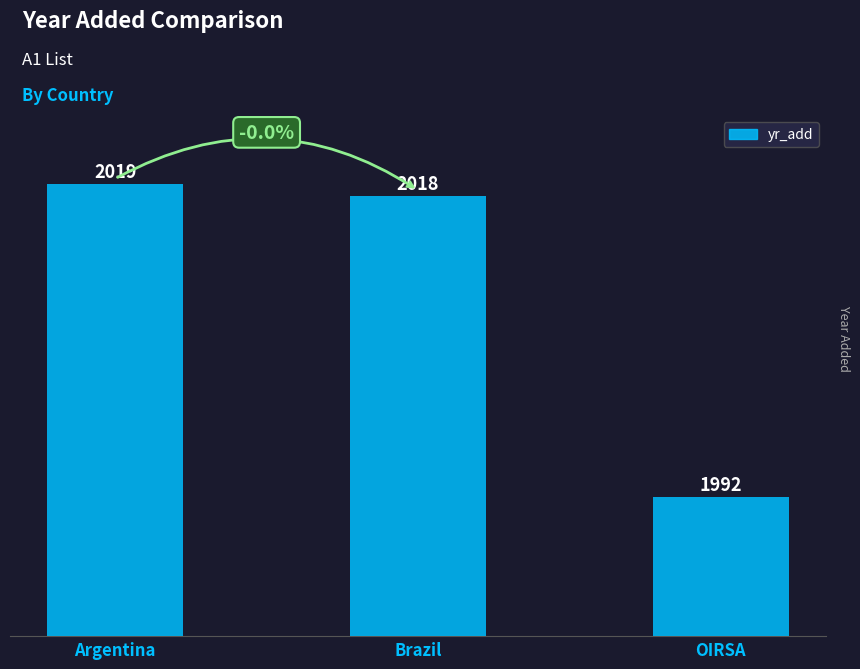

Reading left to right, list all the values displayed in this chart.

2019	2018	1992